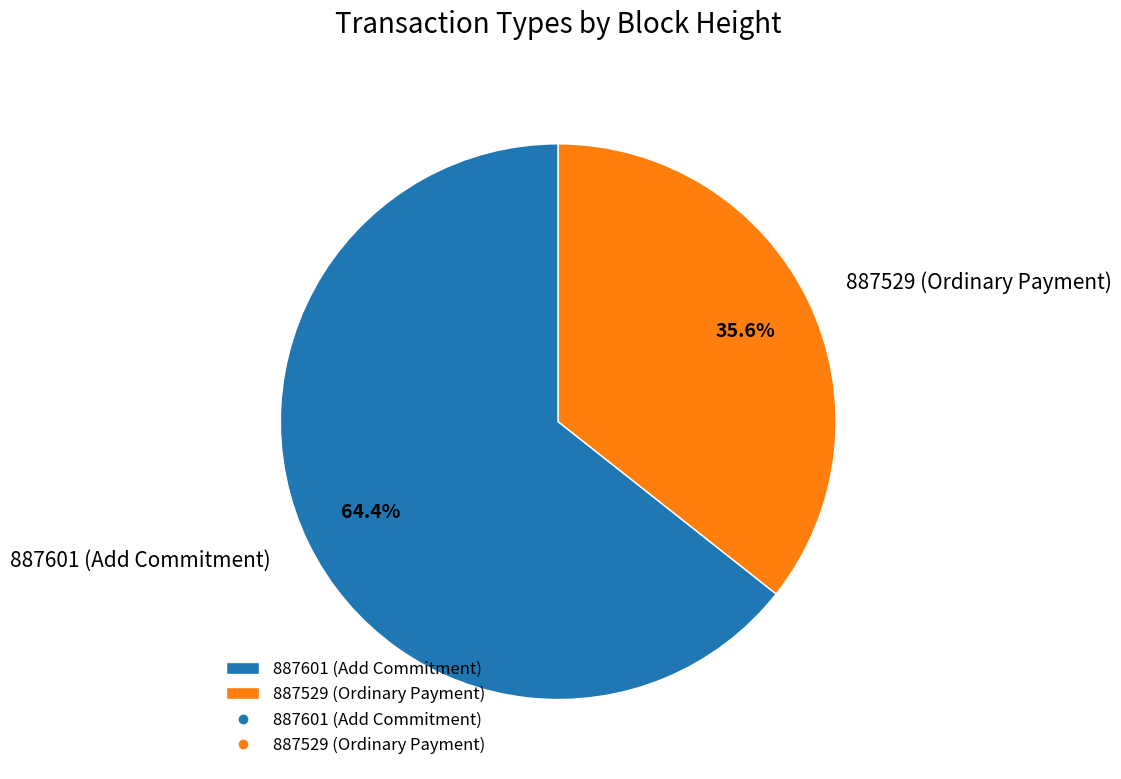

Which has a higher value, 887529 (Ordinary Payment) or 887601 (Add Commitment)?

887601 (Add Commitment)